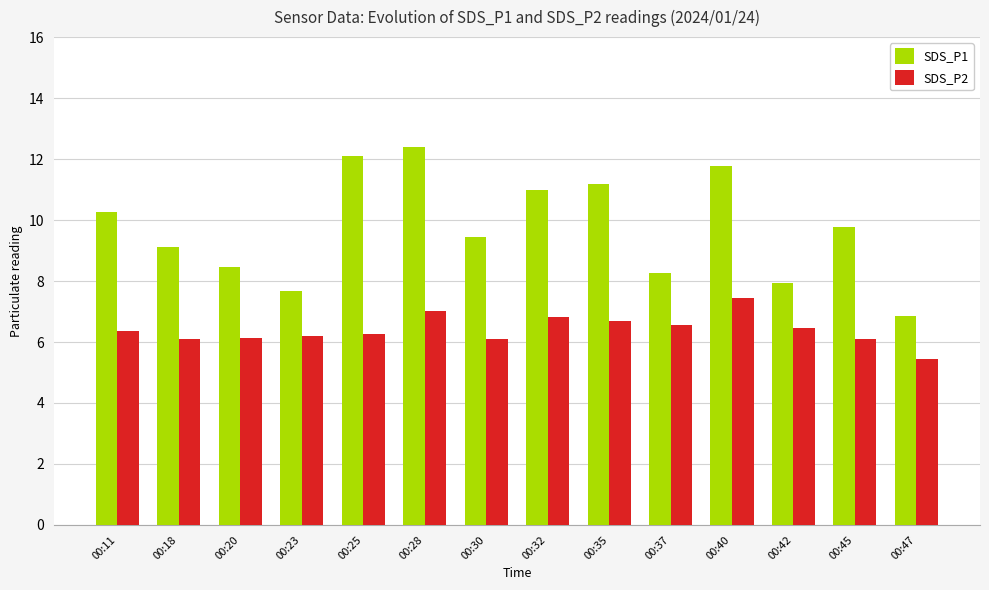

What is the average value of the SDS_P2 series?

6.4